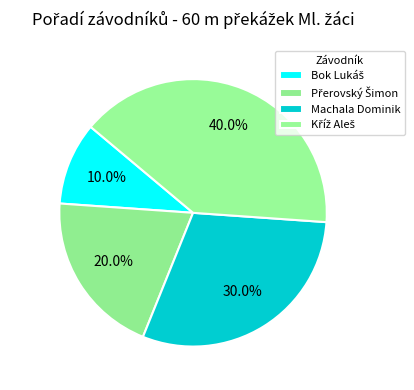

Count the number of slices in the pie.

4